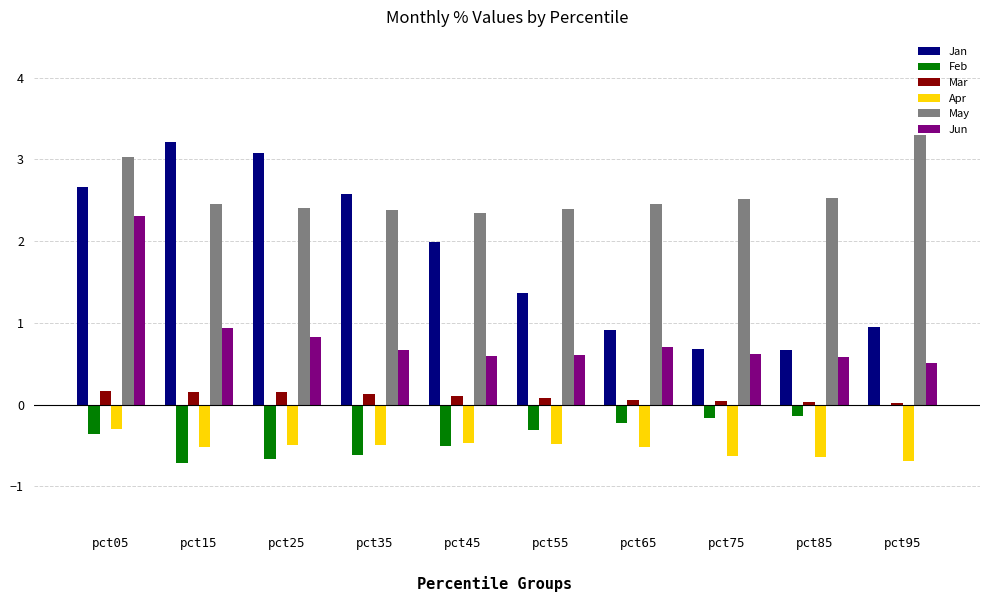

Which series changed the most between pct15 and pct75?

Jan